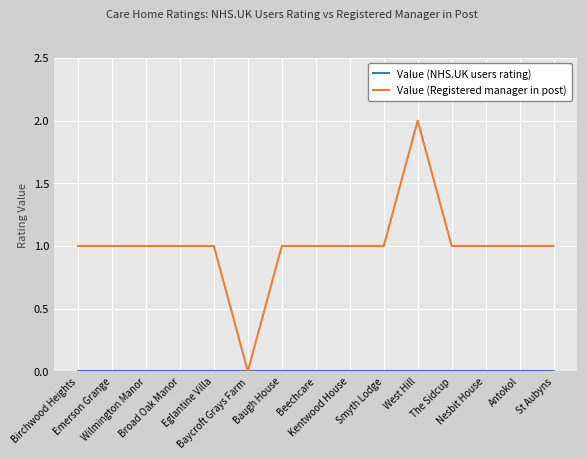

Which series has the widest spread of values?

Value (Registered manager in post)